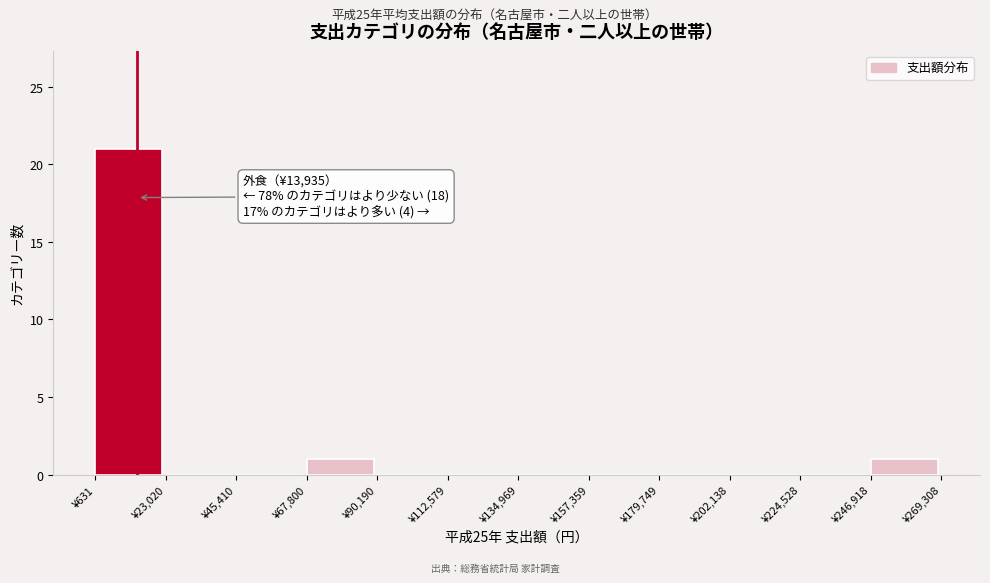

Over which range of the x-axis is the bar tallest?

0 to 25000